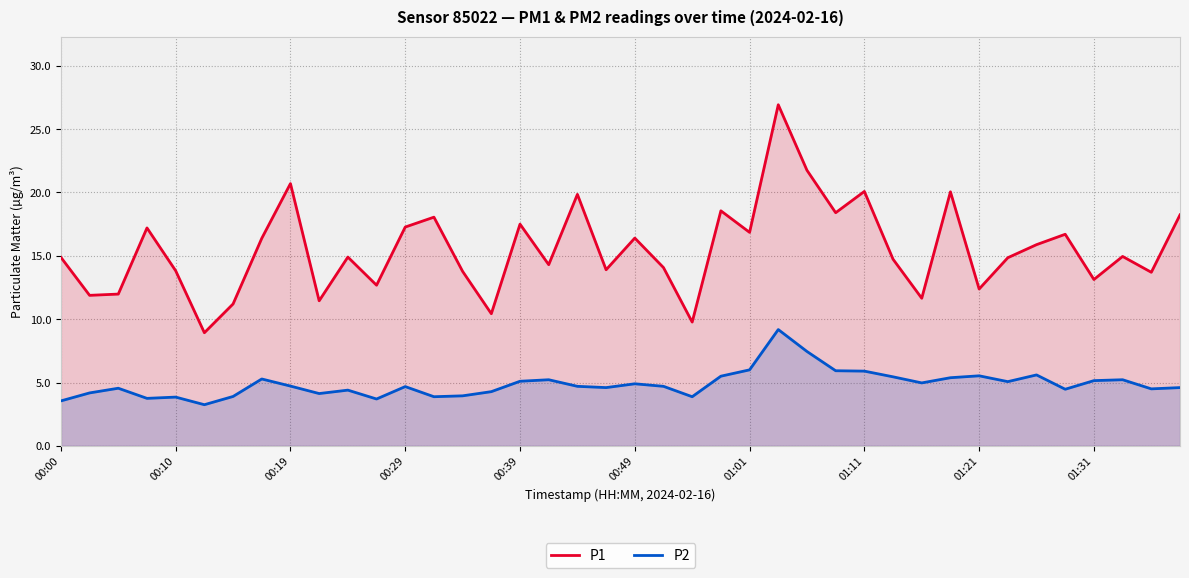

True or false: P2 and P1 intersect in this chart.

False